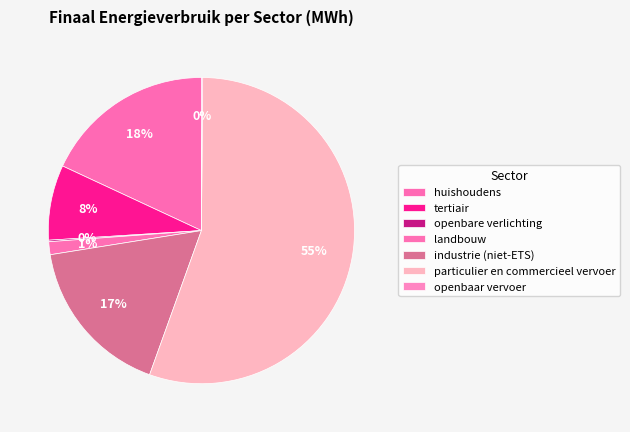

To the nearest percent, what portion does tertiair represent?

8%